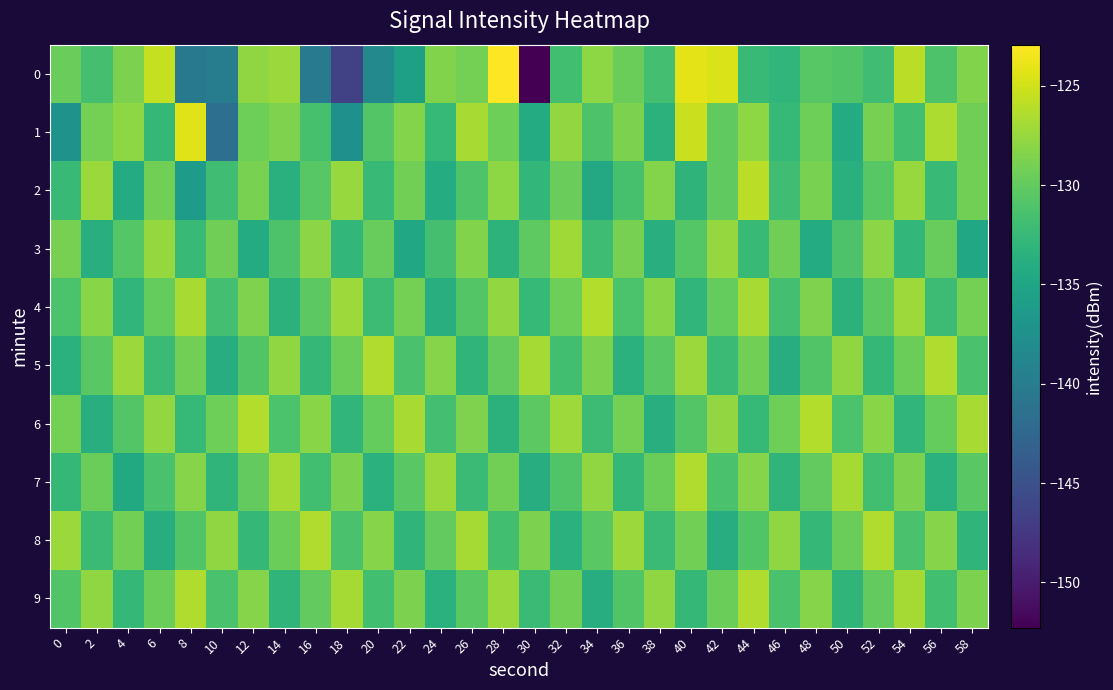

Reading left to right, what are all the values shown in this chart?

0: 0=-129.7	2=-131.6	4=-128.7	6=-125.5	8=-140.4	10=-139.8	12=-127.8	14=-127.3	16=-140.2	18=-146.5	20=-138.4	22=-135.6	24=-128.5	26=-129.1	28=-122.9	30=-152.3	32=-131.8	34=-127.9	36=-129.5	38=-131.7	40=-124.1	42=-124.6	44=-132.4	46=-132.9	48=-130.5	50=-130.9	52=-132.0	54=-126.0	56=-131.2	58=-128.5
1: 0=-137.2	2=-129.1	4=-127.9	6=-132.7	8=-124.4	10=-141.5	12=-129.4	14=-128.6	16=-131.5	18=-137.6	20=-130.8	22=-128.3	24=-132.6	26=-126.8	28=-129.5	30=-134.2	32=-127.7	34=-131.1	36=-128.8	38=-133.4	40=-125.3	42=-130.1	44=-127.9	46=-132.7	48=-129.4	50=-134.2	52=-129.0	54=-131.8	56=-126.5	58=-129.3
2: 0=-132.5	2=-127.3	4=-134.2	6=-129.1	8=-136.0	10=-131.9	12=-128.8	14=-133.7	16=-130.6	18=-127.5	20=-132.3	22=-129.2	24=-134.1	26=-131.0	28=-127.9	30=-132.8	32=-129.7	34=-134.6	36=-131.5	38=-128.3	40=-133.2	42=-130.1	44=-126.0	46=-131.9	48=-128.8	50=-133.7	52=-130.6	54=-127.5	56=-132.3	58=-129.2
3: 0=-128.9	2=-133.8	4=-130.7	6=-127.6	8=-132.5	10=-129.3	12=-134.2	14=-131.1	16=-128.0	18=-132.9	20=-129.8	22=-134.7	24=-131.6	26=-128.5	28=-133.3	30=-130.2	32=-127.1	34=-132.0	36=-128.9	38=-133.8	40=-130.7	42=-127.6	44=-132.5	46=-129.3	48=-134.2	50=-131.1	52=-128.0	54=-132.9	56=-129.8	58=-134.7
4: 0=-131.2	2=-128.1	4=-133.0	6=-129.9	8=-126.8	10=-131.7	12=-128.6	14=-133.5	16=-130.3	18=-127.2	20=-132.1	22=-129.0	24=-133.9	26=-130.8	28=-127.7	30=-132.6	32=-129.5	34=-126.3	36=-131.2	38=-128.1	40=-133.0	42=-129.9	44=-126.8	46=-131.7	48=-128.6	50=-133.5	52=-130.3	54=-127.2	56=-132.1	58=-129.0
5: 0=-133.6	2=-130.5	4=-127.3	6=-132.2	8=-129.1	10=-134.0	12=-130.9	14=-127.8	16=-132.7	18=-129.6	20=-126.5	22=-131.3	24=-128.2	26=-133.1	28=-130.0	30=-126.9	32=-131.8	34=-128.7	36=-133.6	38=-130.5	40=-127.3	42=-132.2	44=-129.1	46=-134.0	48=-130.9	50=-127.8	52=-132.7	54=-129.6	56=-126.5	58=-131.3
6: 0=-129.0	2=-133.9	4=-130.8	6=-127.7	8=-132.6	10=-129.5	12=-126.3	14=-131.2	16=-128.1	18=-133.0	20=-129.9	22=-126.8	24=-131.7	26=-128.6	28=-133.5	30=-130.3	32=-127.2	34=-132.1	36=-129.0	38=-133.9	40=-130.8	42=-127.7	44=-132.6	46=-129.5	48=-126.3	50=-131.2	52=-128.1	54=-133.0	56=-129.9	58=-126.8
7: 0=-132.7	2=-129.6	4=-134.5	6=-131.3	8=-128.2	10=-133.1	12=-130.0	14=-126.9	16=-131.8	18=-128.7	20=-133.6	22=-130.5	24=-127.3	26=-132.2	28=-129.1	30=-134.0	32=-130.9	34=-127.8	36=-132.7	38=-129.6	40=-126.5	42=-131.3	44=-128.2	46=-133.1	48=-130.0	50=-126.9	52=-131.8	54=-128.7	56=-133.6	58=-130.5
8: 0=-127.3	2=-132.2	4=-129.1	6=-134.0	8=-130.9	10=-127.8	12=-132.7	14=-129.6	16=-126.5	18=-131.3	20=-128.2	22=-133.1	24=-130.0	26=-126.9	28=-131.8	30=-128.7	32=-133.6	34=-130.5	36=-127.3	38=-132.2	40=-129.1	42=-134.0	44=-130.9	46=-127.8	48=-132.7	50=-129.6	52=-126.5	54=-131.3	56=-128.2	58=-133.1
9: 0=-130.9	2=-127.8	4=-132.7	6=-129.6	8=-126.5	10=-131.3	12=-128.2	14=-133.1	16=-130.0	18=-126.9	20=-131.8	22=-128.7	24=-133.6	26=-130.5	28=-127.3	30=-132.2	32=-129.1	34=-134.0	36=-130.9	38=-127.8	40=-132.7	42=-129.6	44=-126.5	46=-131.3	48=-128.2	50=-133.1	52=-130.0	54=-126.9	56=-131.8	58=-128.7